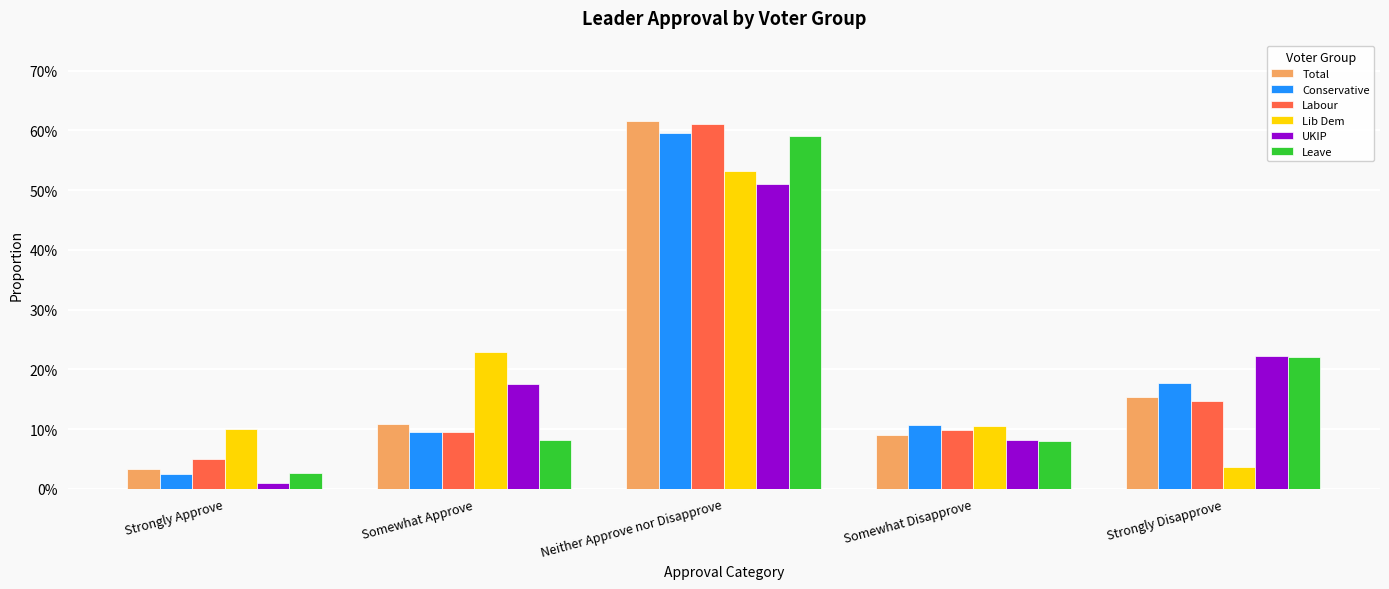

What value does the UKIP series have at Strongly Disapprove?

0.2